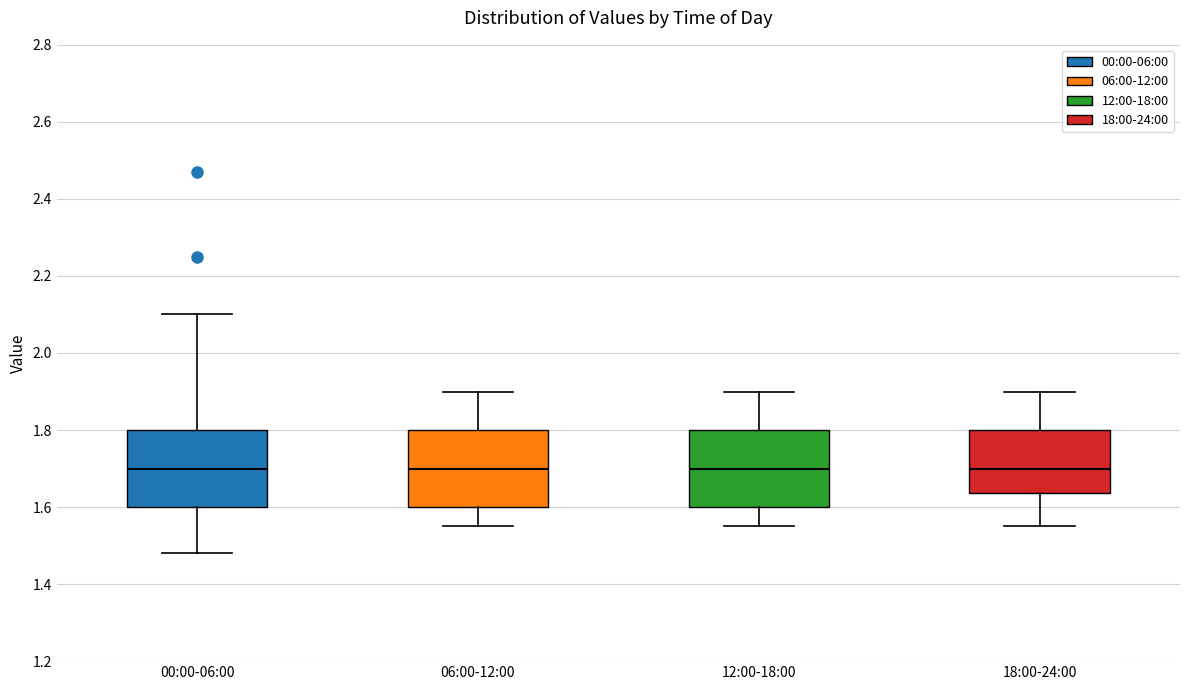

Reading left to right, read every box against the y-axis: the position of its median line, the range the box covers, and the ends of its whiskers. The values are not printed on the chart, so give them approximately, as read against the axis.

00:00-06:00: median 1.70, box 1.60 to 1.80, whiskers 1.48 to 2.10
06:00-12:00: median 1.70, box 1.60 to 1.80, whiskers 1.56 to 1.90
12:00-18:00: median 1.70, box 1.60 to 1.80, whiskers 1.56 to 1.90
18:00-24:00: median 1.70, box 1.64 to 1.80, whiskers 1.56 to 1.90